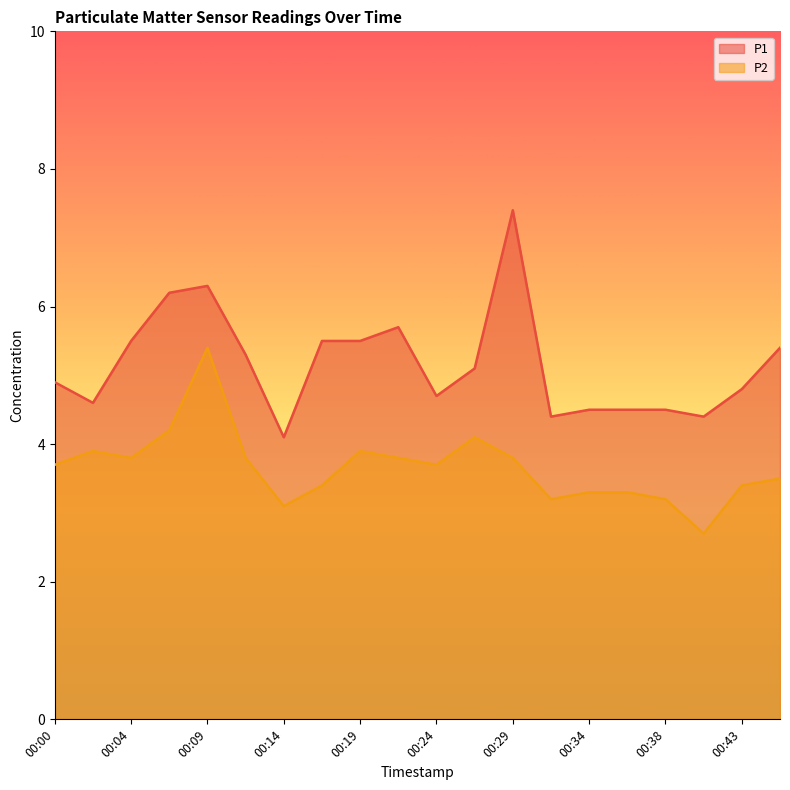

How many values in the P2 series exceed 3?

19